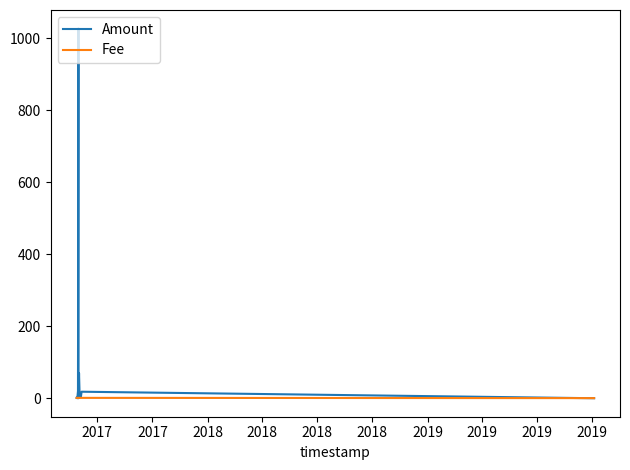

What are all the series names shown in the legend?

Amount, Fee